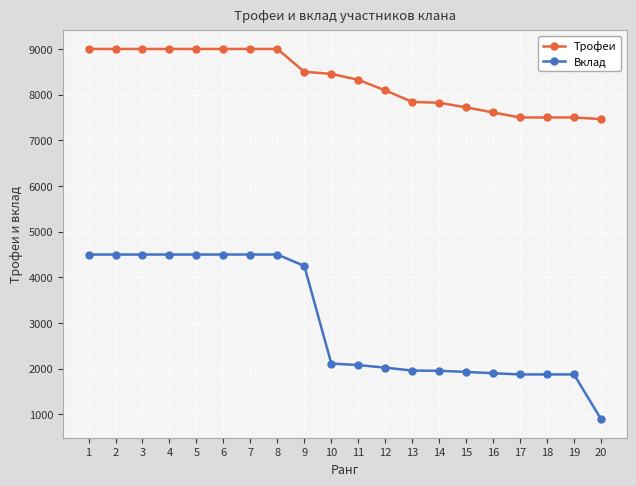

What is the sum of the Трофеи values at 10 and 2?

17455